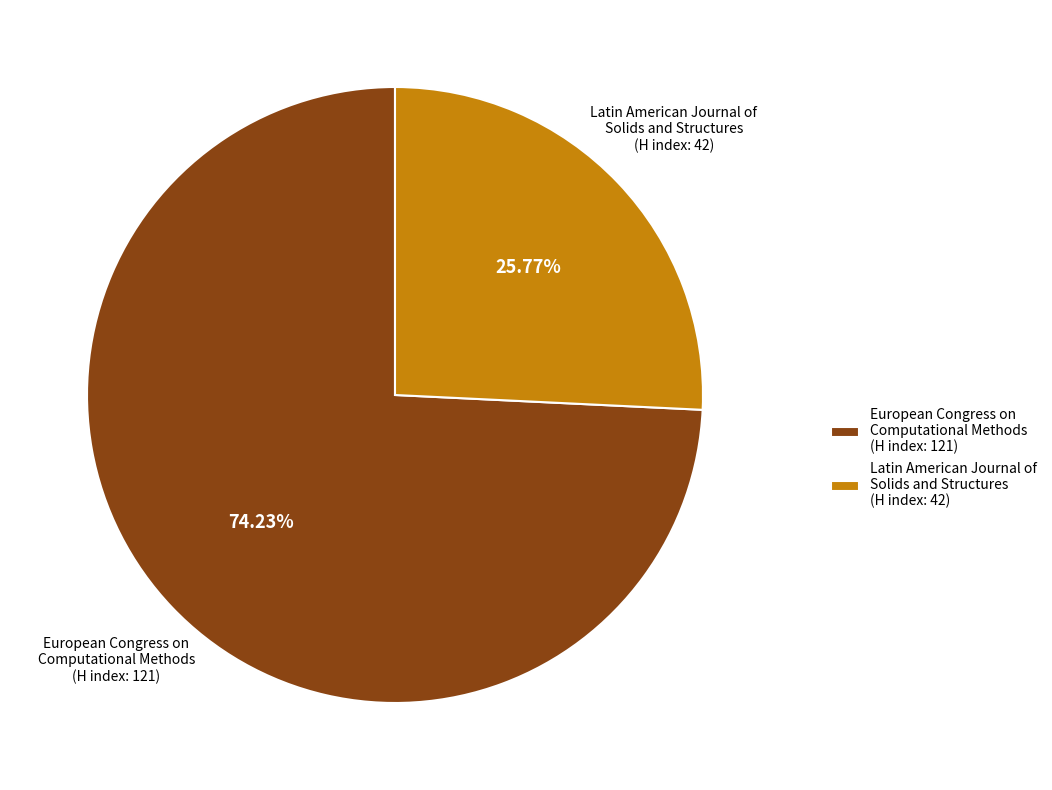

To the nearest percent, what is the combined percentage of European Congress on Computational Methods (H index: 121) and Latin American Journal of Solids and Structures (H index: 42)?

100%